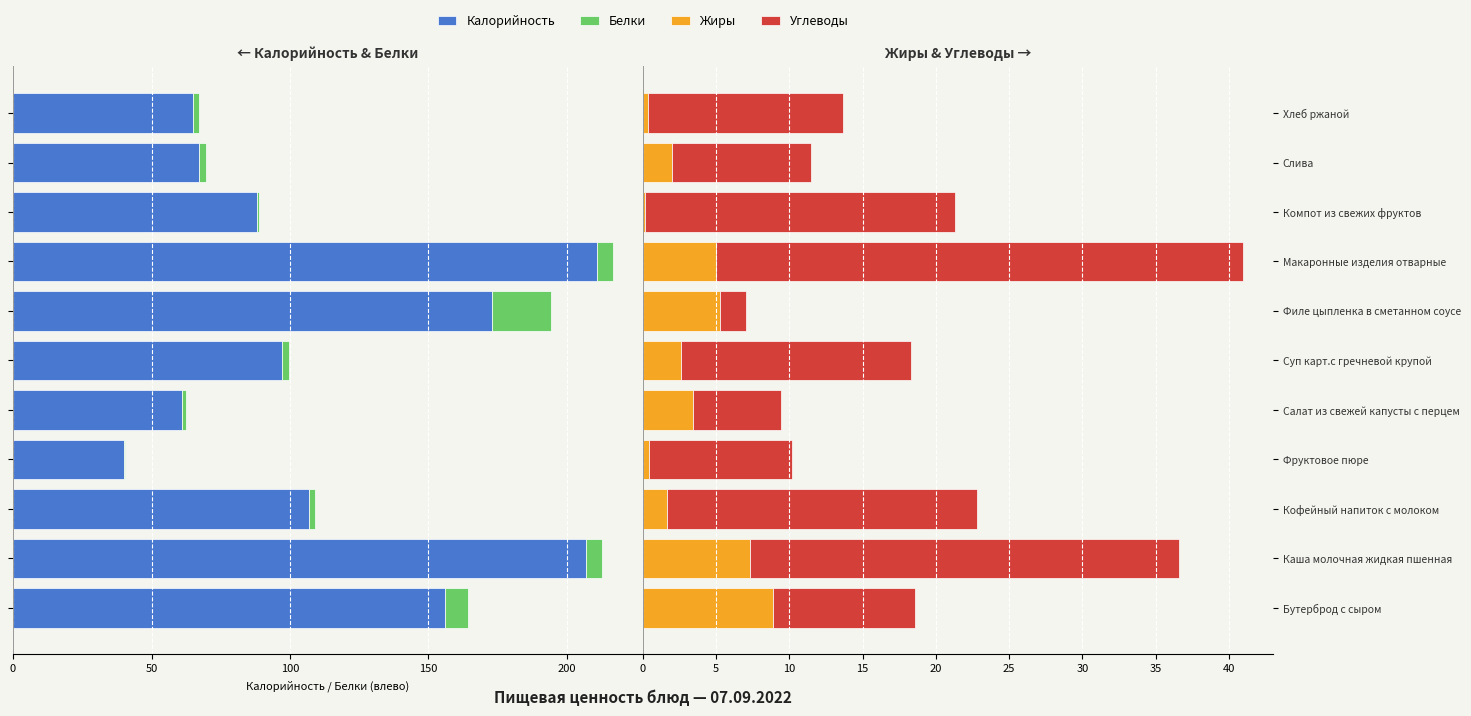

Between Кофейный напиток с молоком and Суп карт.с гречневой крупой, which series saw the biggest shift?

Калорийность